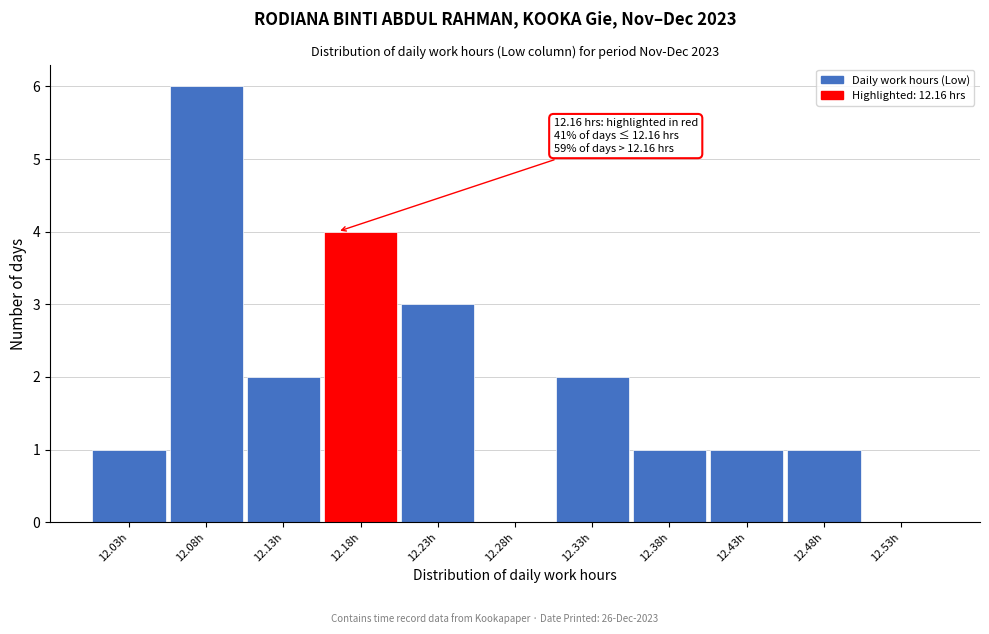

Over which range of the x-axis is the bar tallest?

12.05 to 12.10